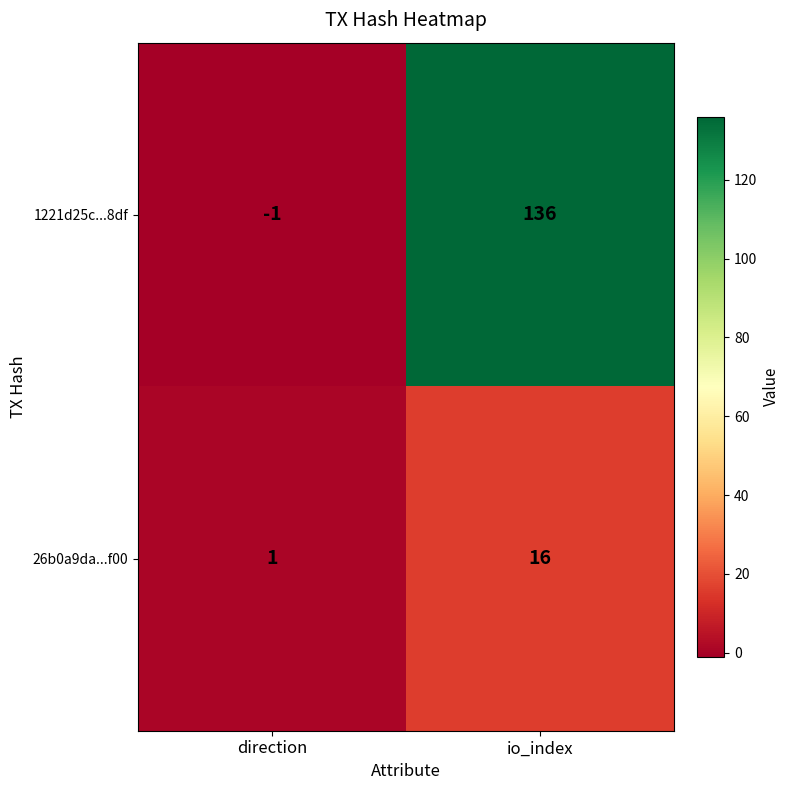

List the series in order of their peak value, highest first.

1221d25c...8df, 26b0a9da...f00